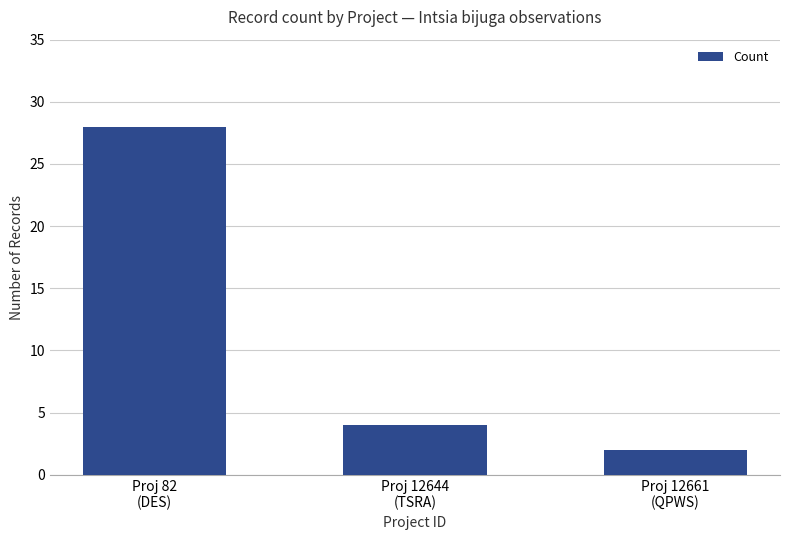

What is the sum of the values at Proj 82
(DES) and Proj 12644
(TSRA)?

32